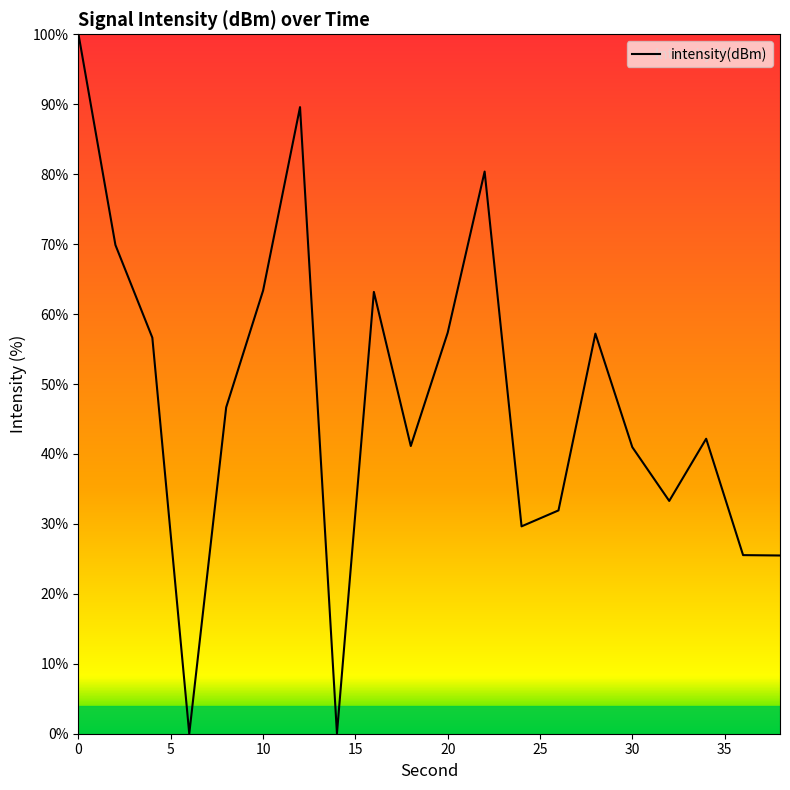

What is the maximum value shown in the chart?

100.0